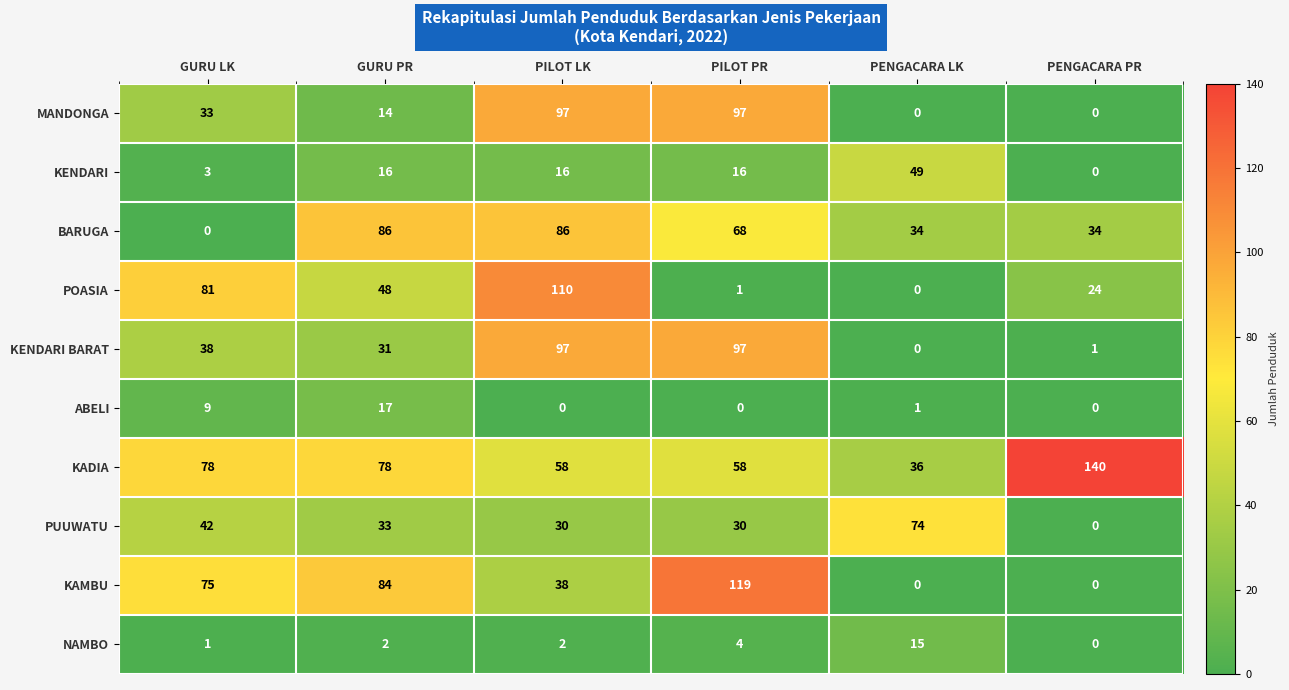

Which series changed the most between GURU LK and PENGACARA PR?

KAMBU